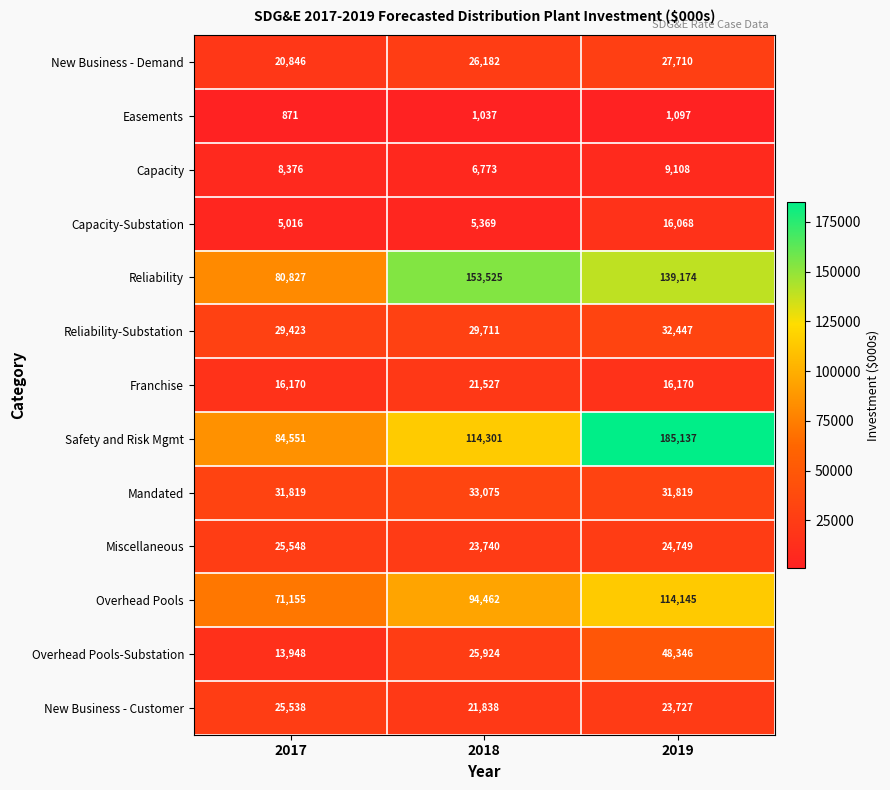

Is it true that Reliability equals 220267 at 2019?

False